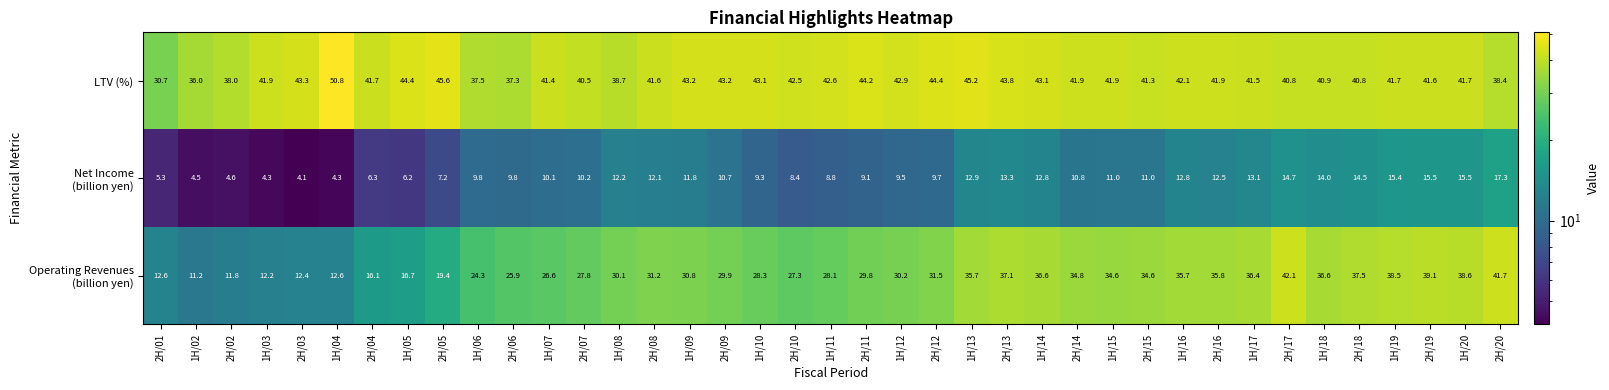

Which label corresponds to the smallest value in the chart?

2H/03